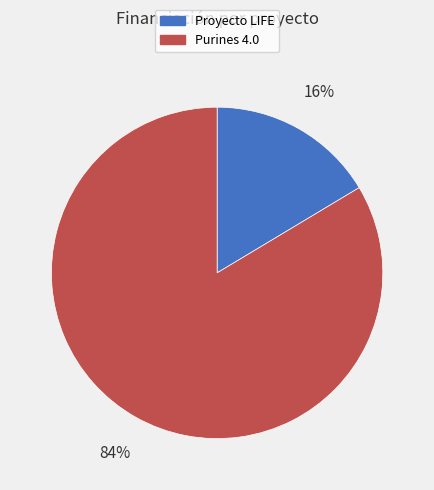

Which has a higher value, Proyecto LIFE or Purines 4.0?

Purines 4.0